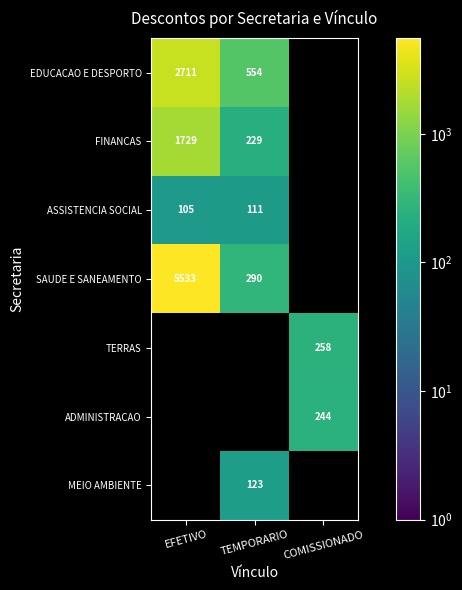

Is it true that SAUDE E SANEAMENTO equals 9257.7 at EFETIVO?

False